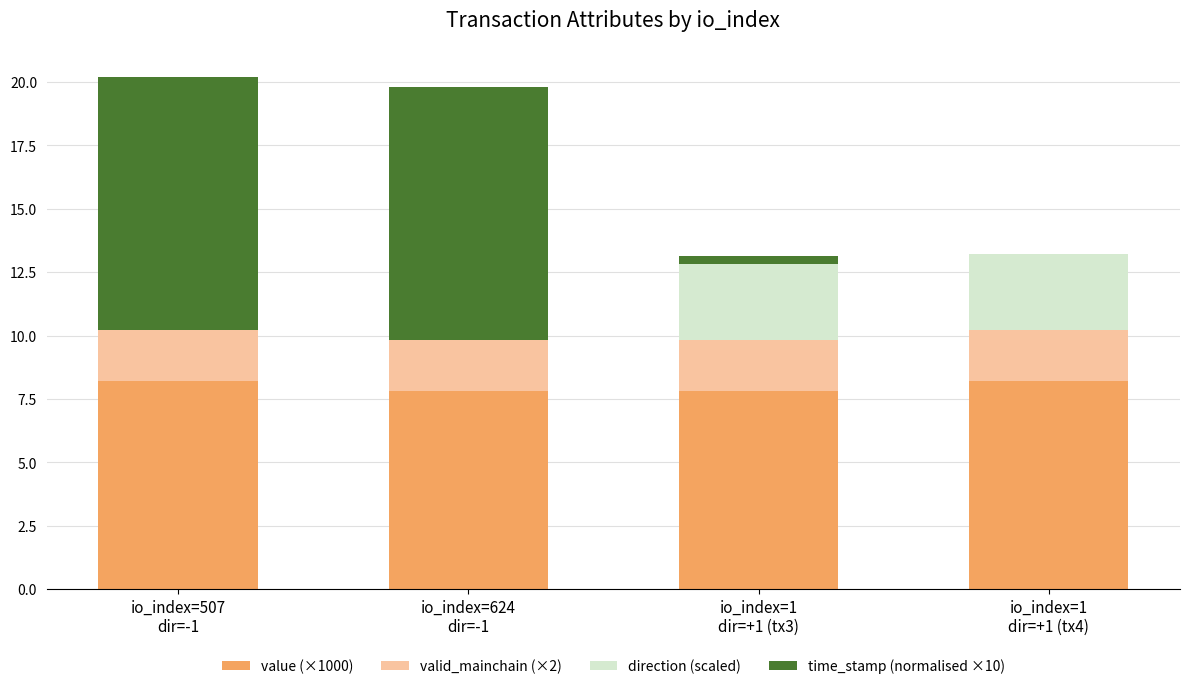

What is the highest value of the value (×1000) series?

8.2